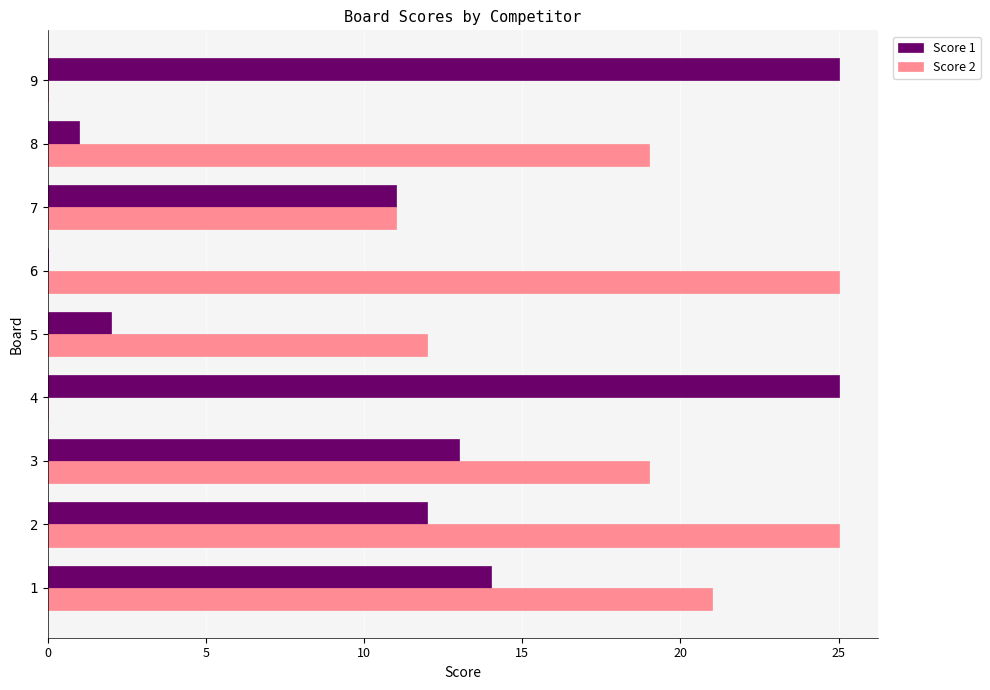

Is the value of Score 2 at 8 greater than the value of Score 1 at 3?

Yes